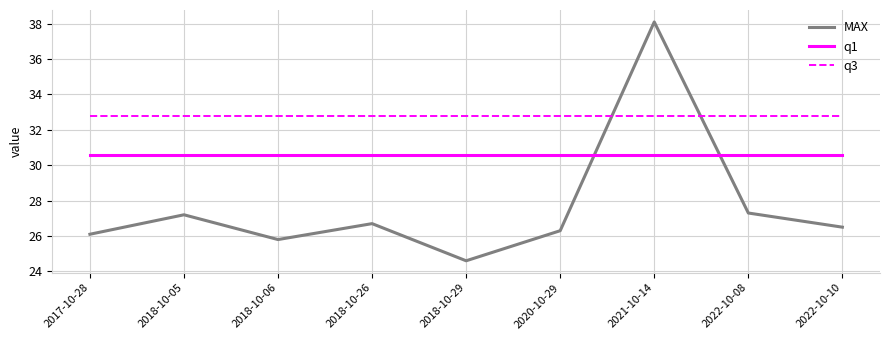

Which series has the widest spread of values?

MAX